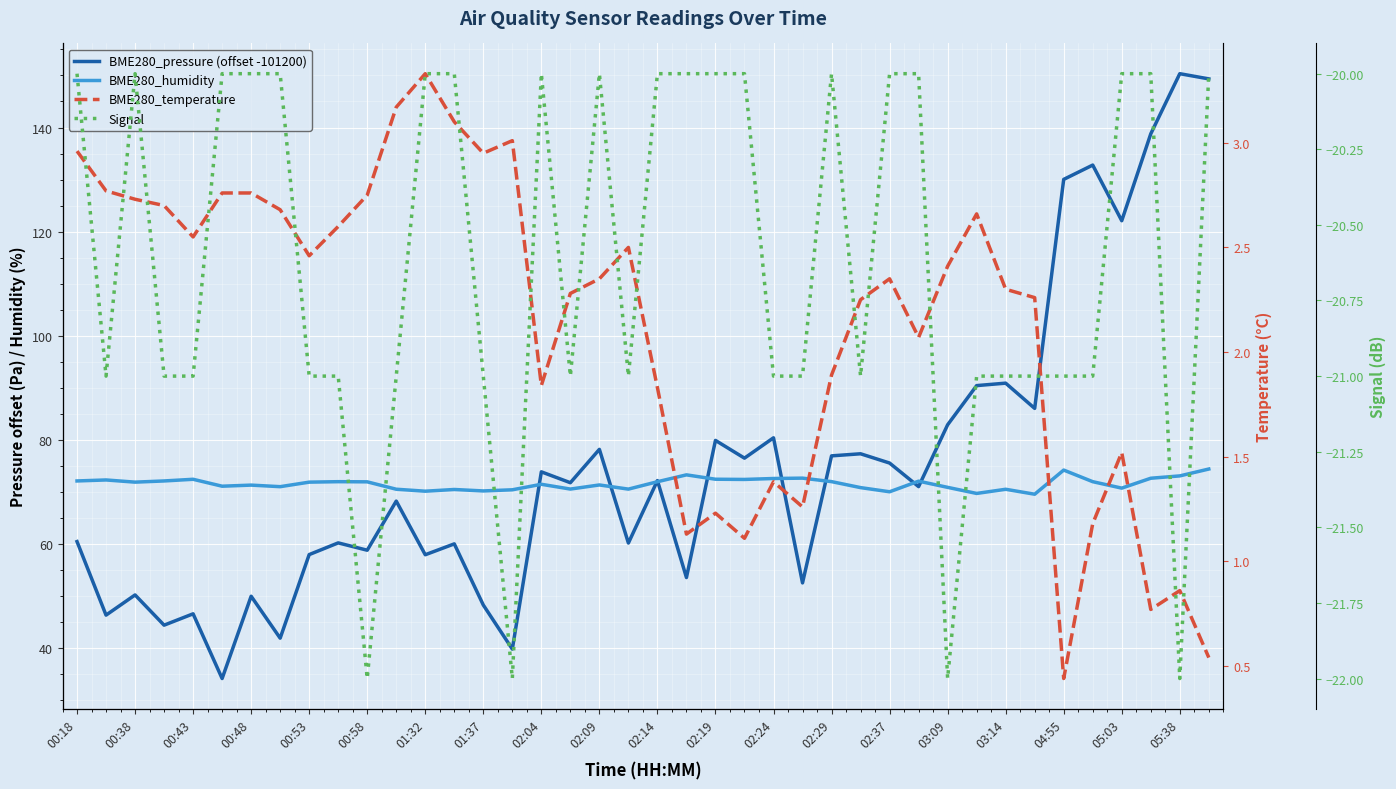

Is this an area chart (filled region under the line)?

No